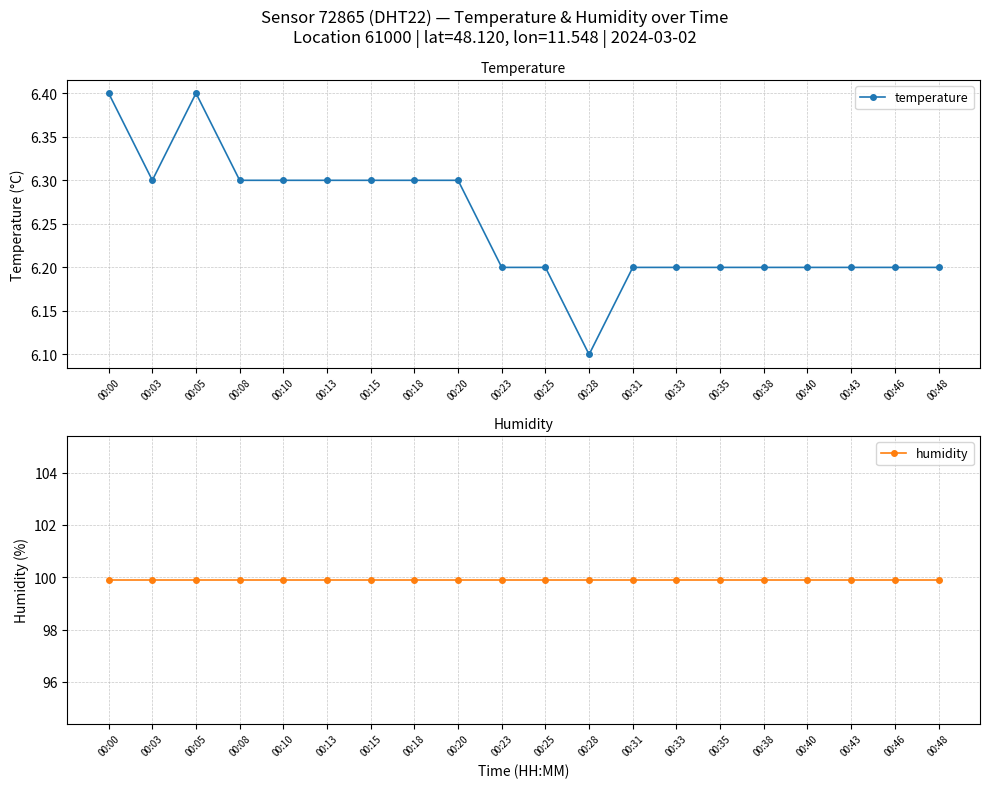

Which category has the lowest value in the temperature series?

00:28